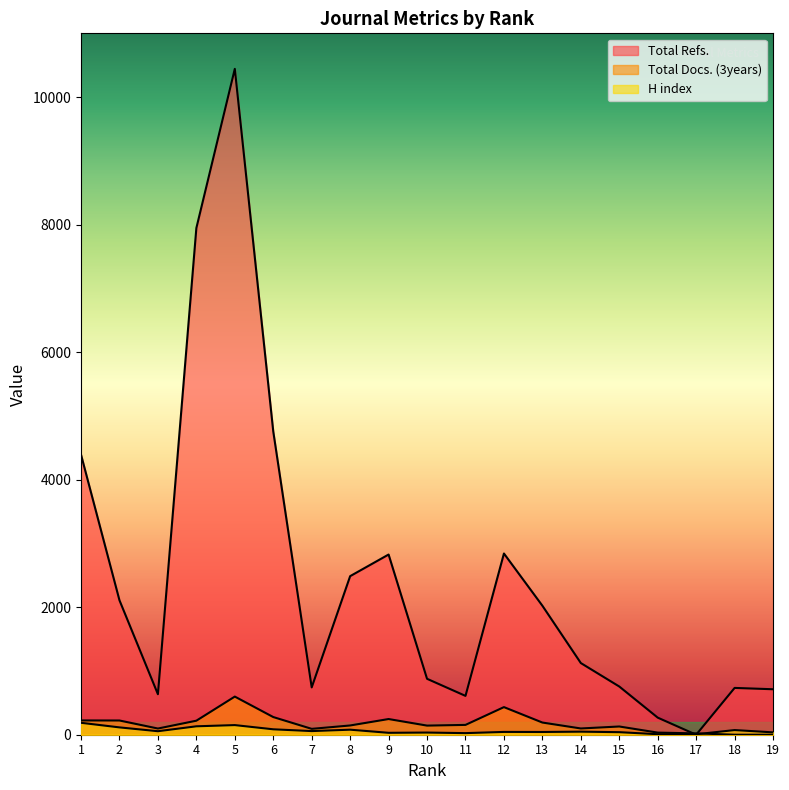

In Total Refs., how many points are lower than both neighbors (excluding endpoints)?

4